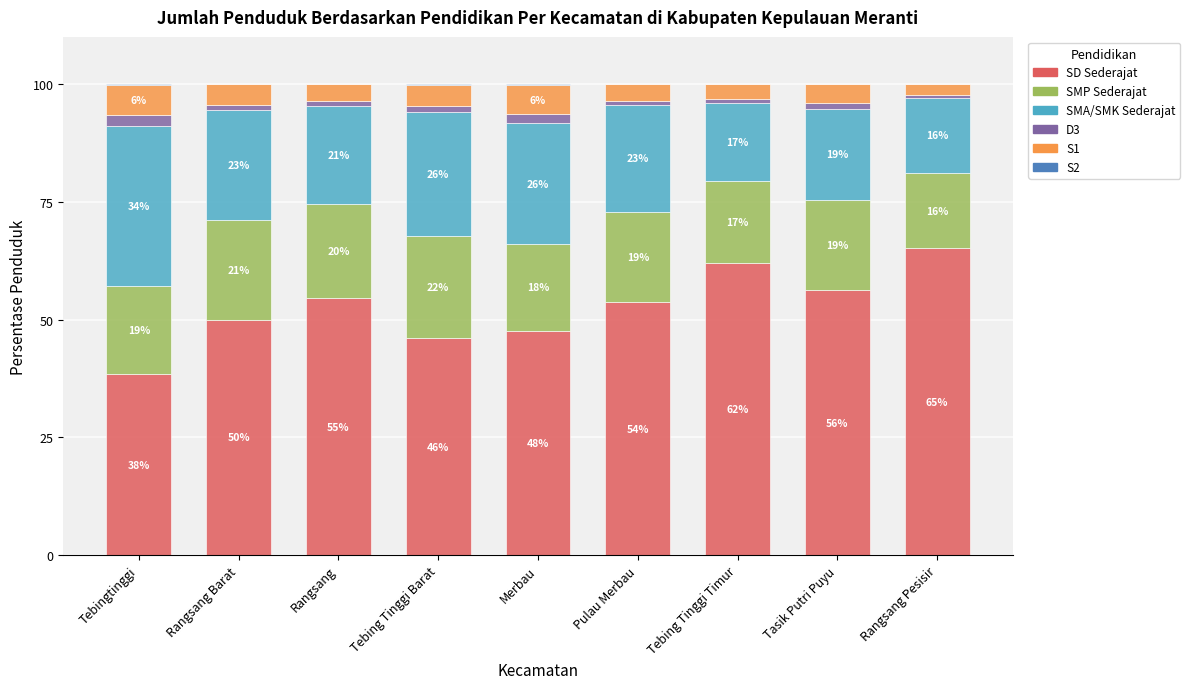

Which series has the widest spread of values?

SD Sederajat